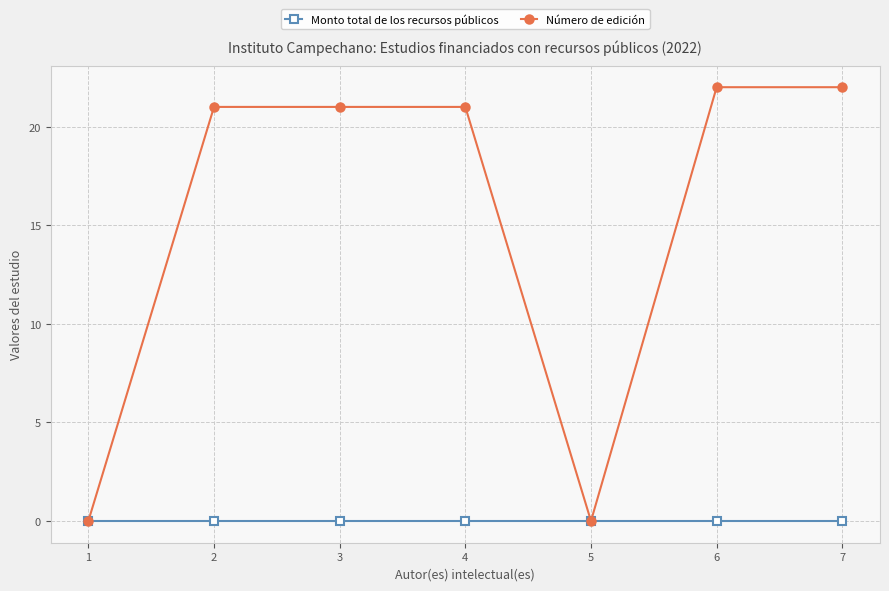

Does the chart display data point markers on the line(s)?

Yes